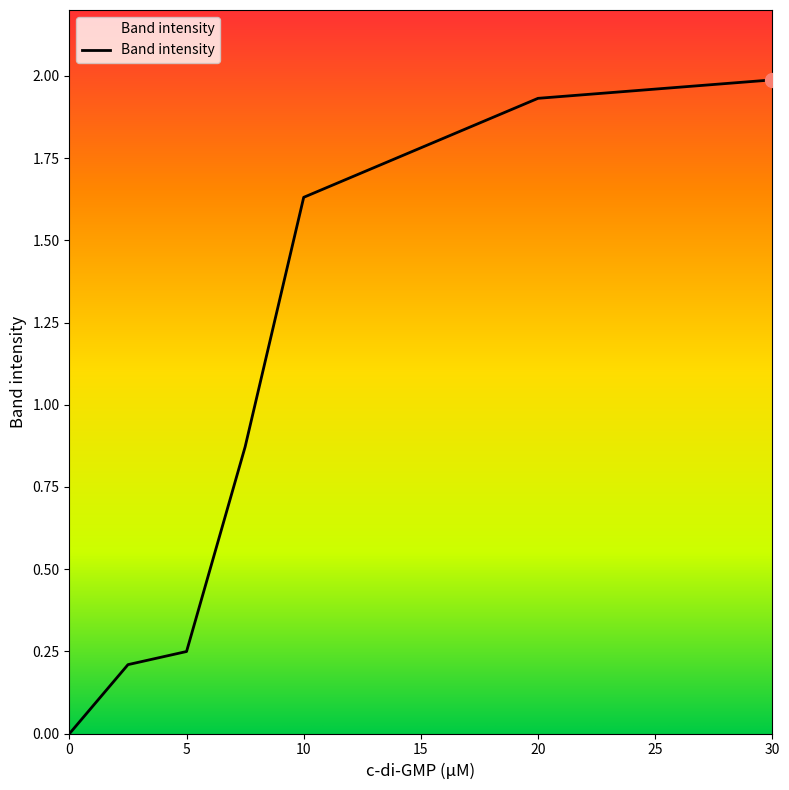

True or false: the data has more than 1 interior local peaks.

False